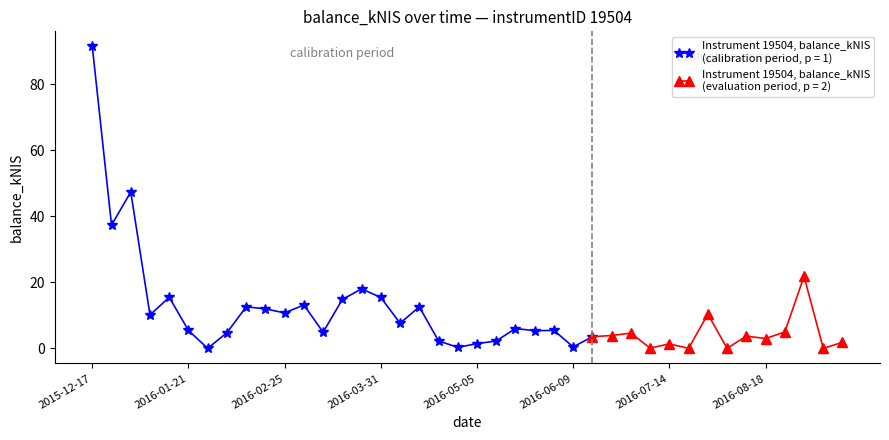

What is the value of the Smoothed trend point at the 3rd from the left?

47.4